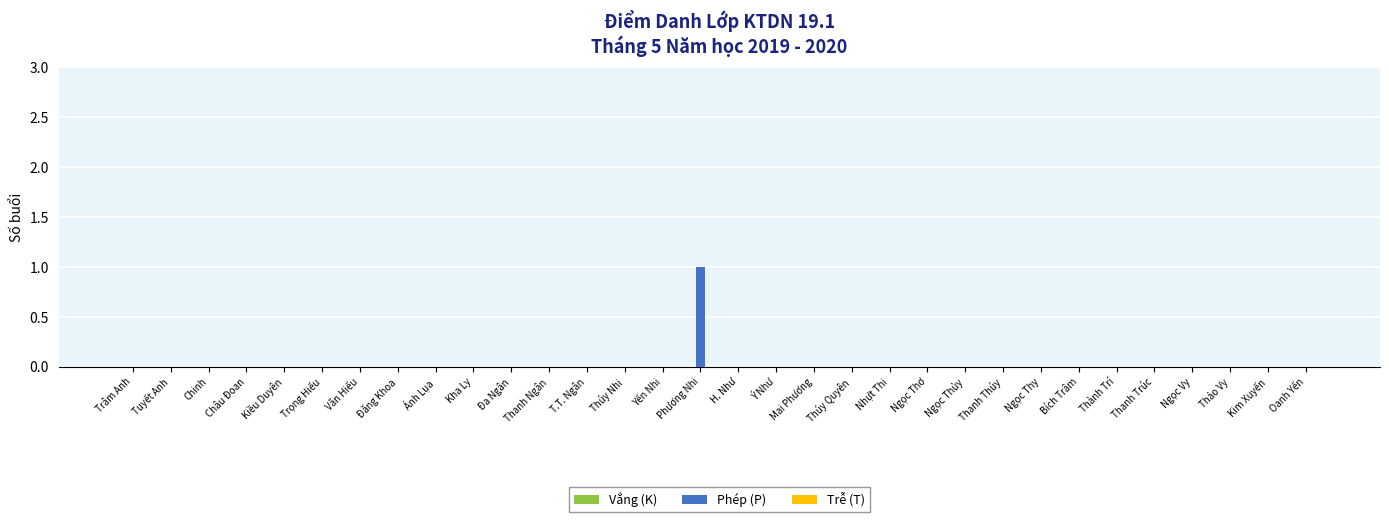

What is the greatest value displayed?

1